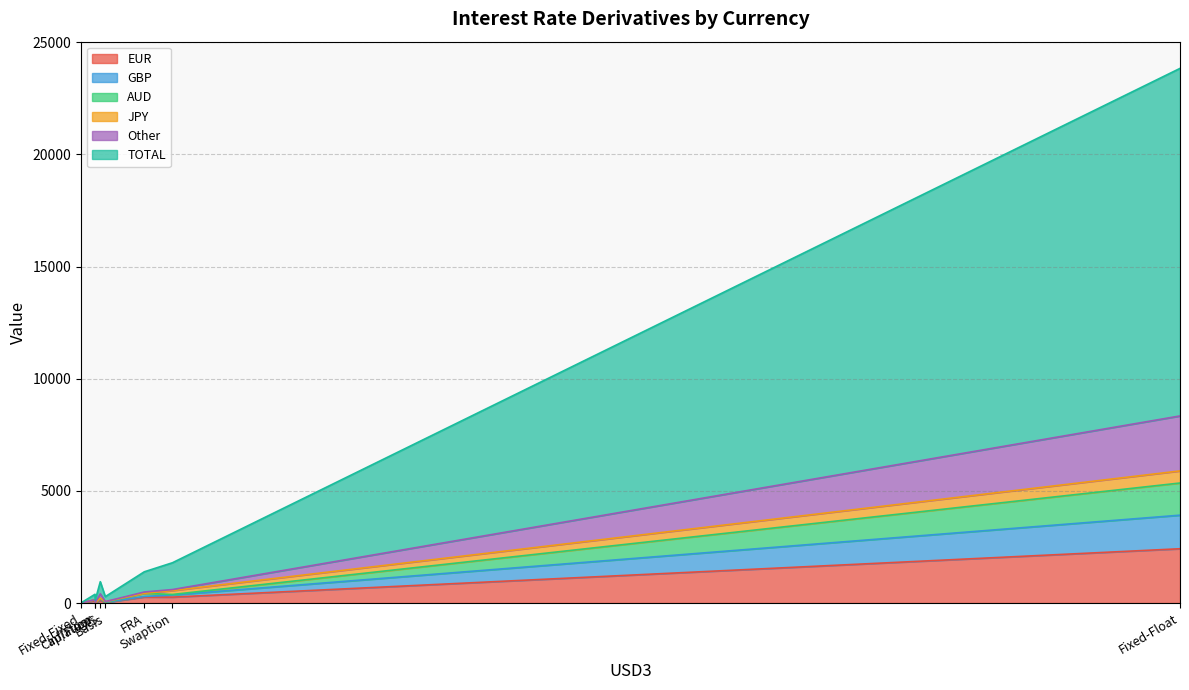

Where is the first local maximum for Other?

Cap/Floor